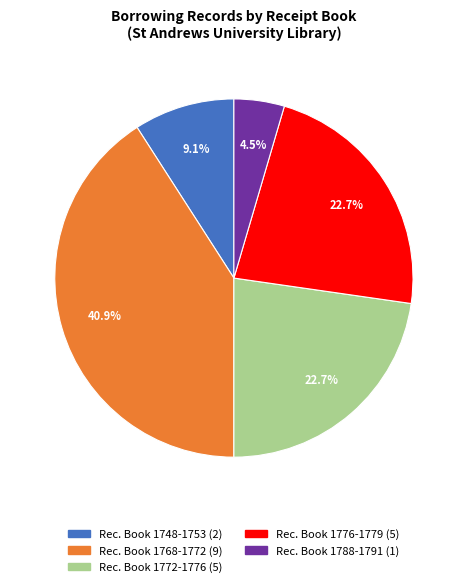

Does any single category account for the majority?

No